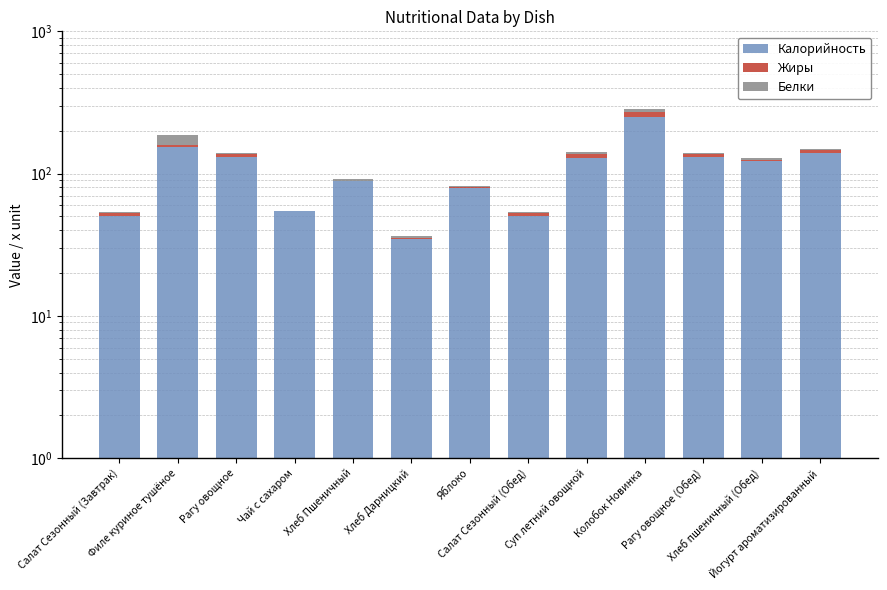

How many series are shown in this chart?

3